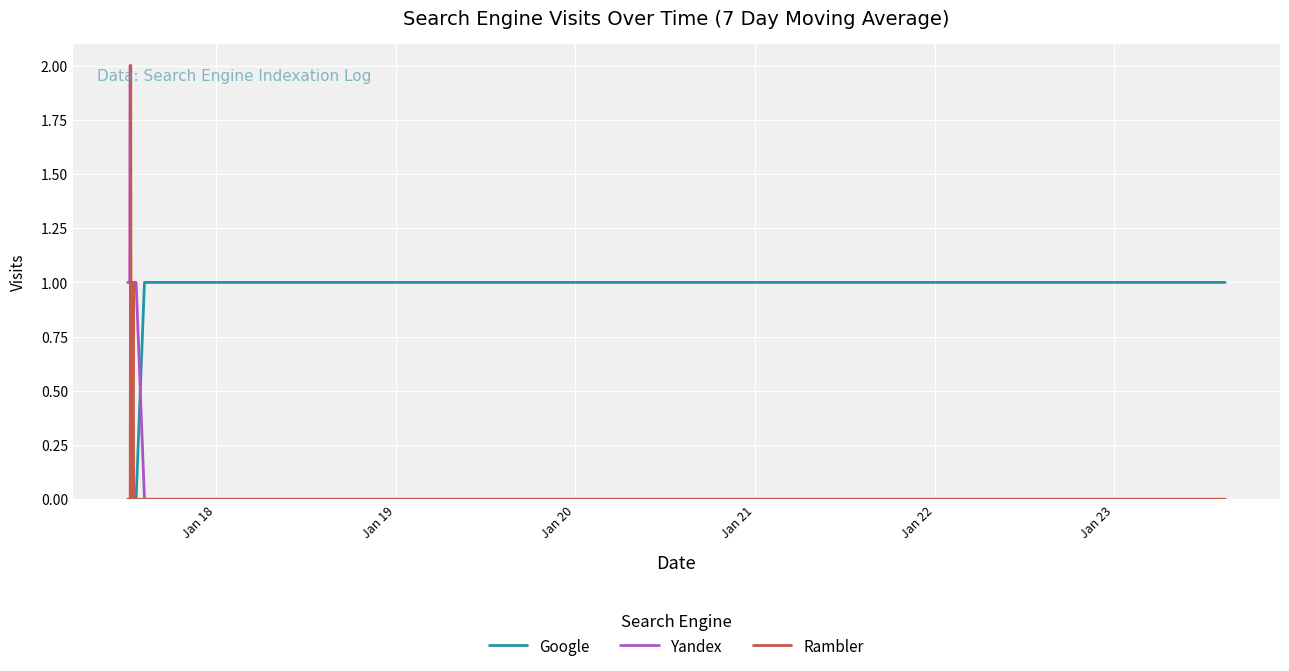

What are all the series names shown in the legend?

Google, Yandex, Rambler